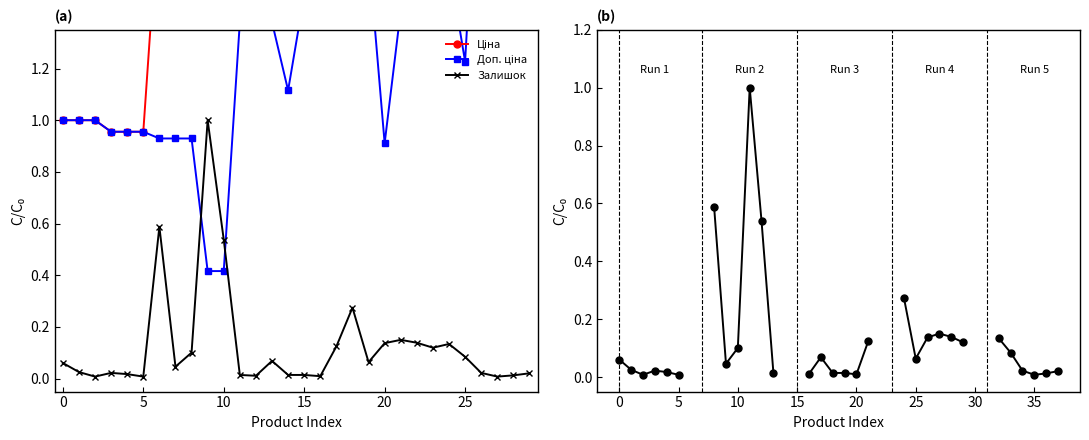

The Ціна series shows 2.8 at 12. True or false?

True